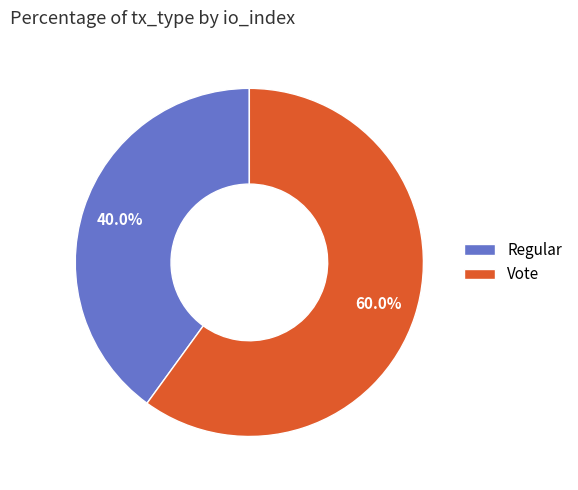

What percentage is the Vote slice, to the nearest percent?

60%